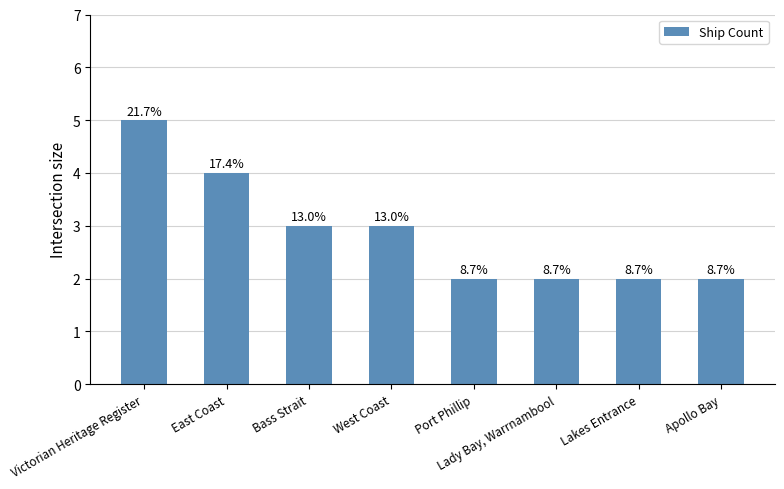

List the labels in order of value, smallest first.

Port Phillip, Lady Bay, Warrnambool, Lakes Entrance, Apollo Bay, Bass Strait, West Coast, East Coast, Victorian Heritage Register